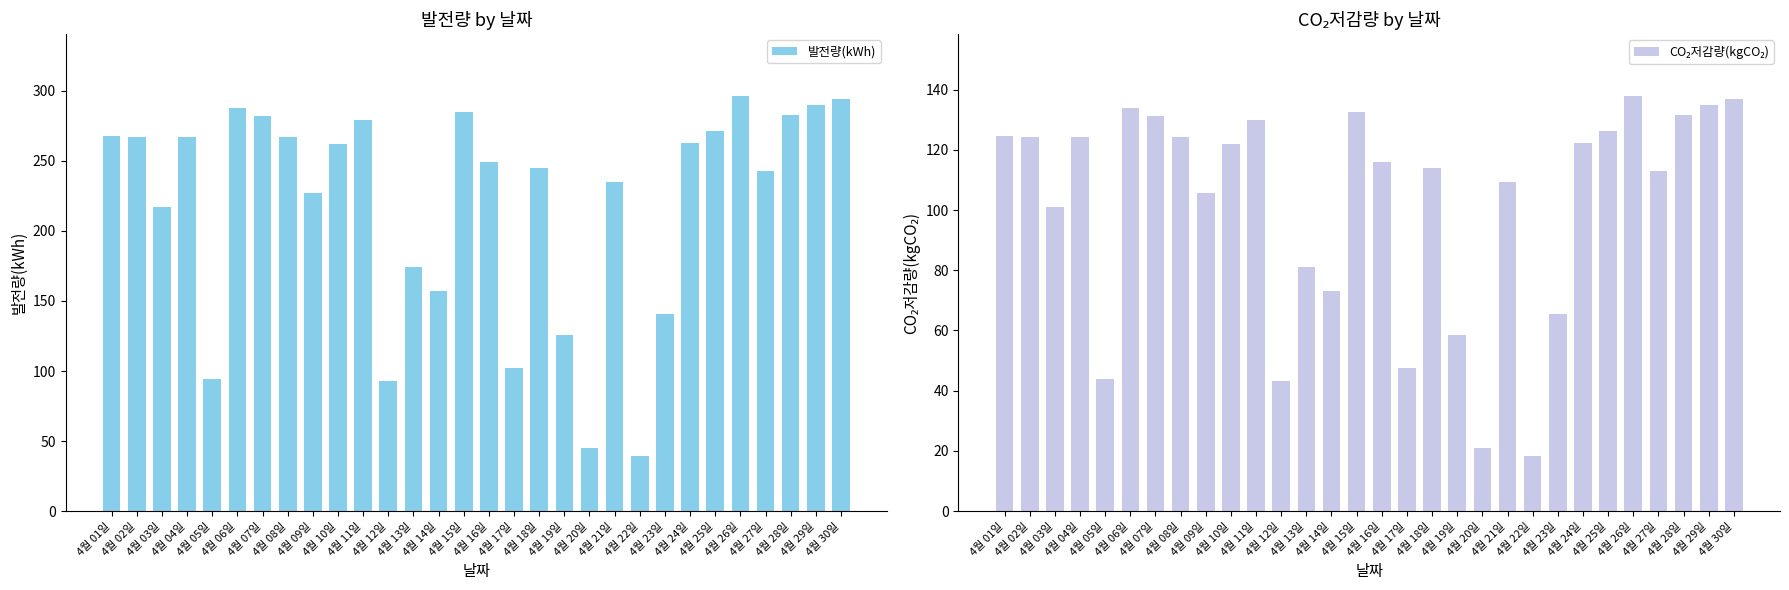

List the series in order of their peak value, lowest first.

CO₂저감량(kgCO₂), 발전량(kWh)